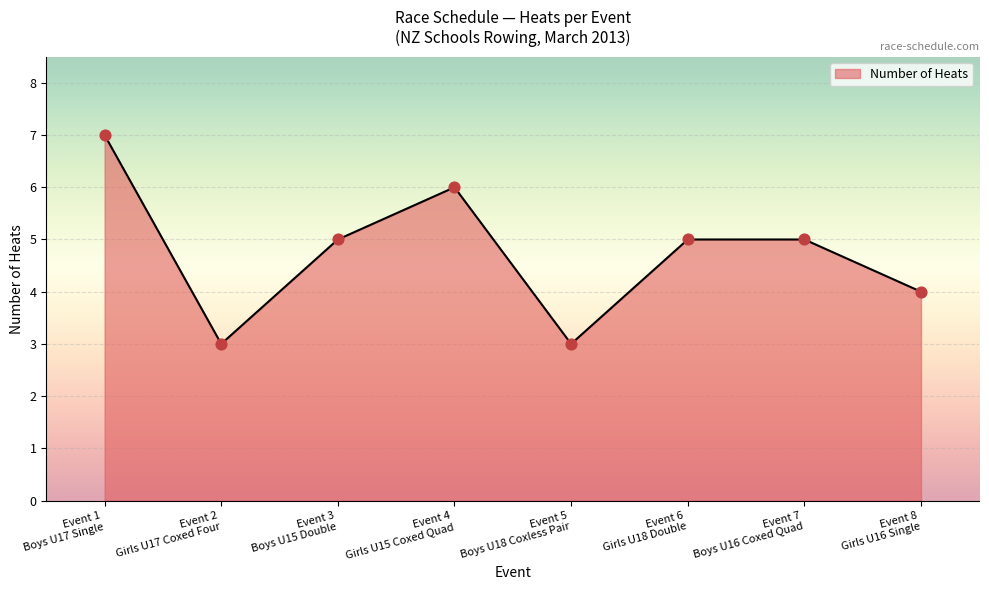

How many interior local valleys (lower than both neighbors) does the data have?

2